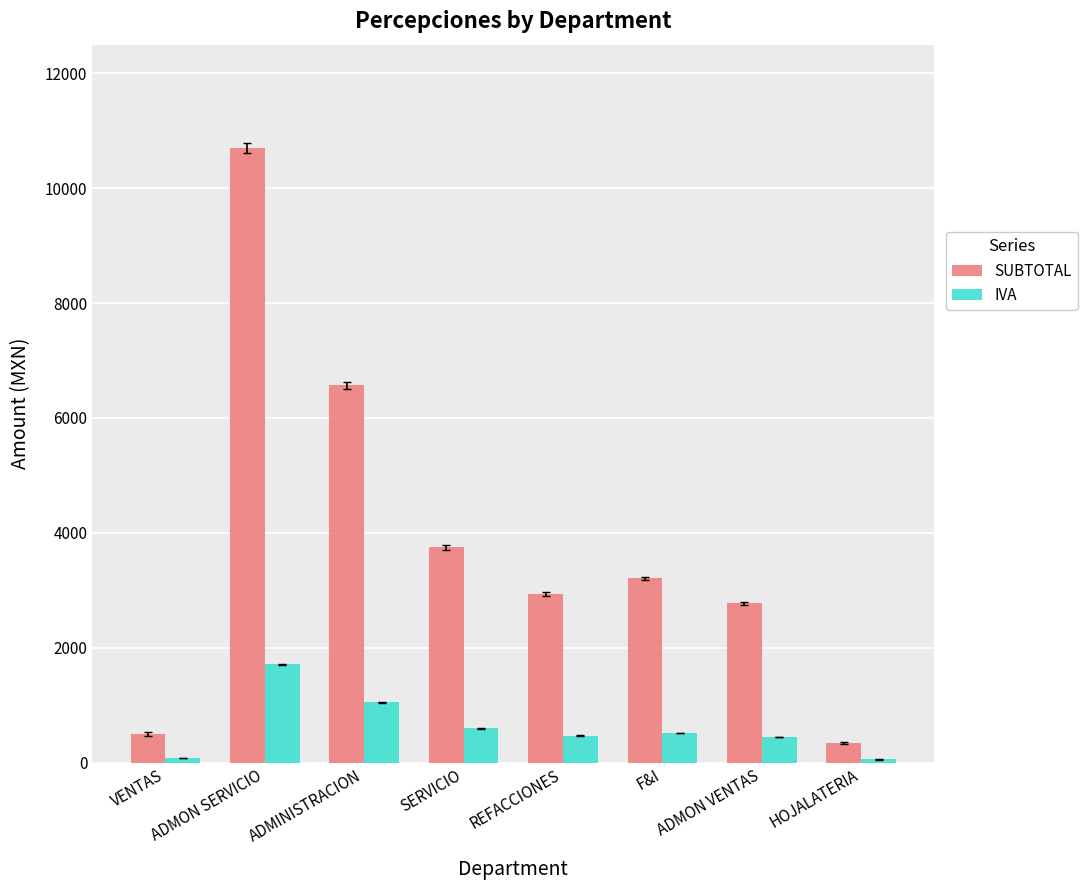

What is the lowest value of the IVA series?

54.4